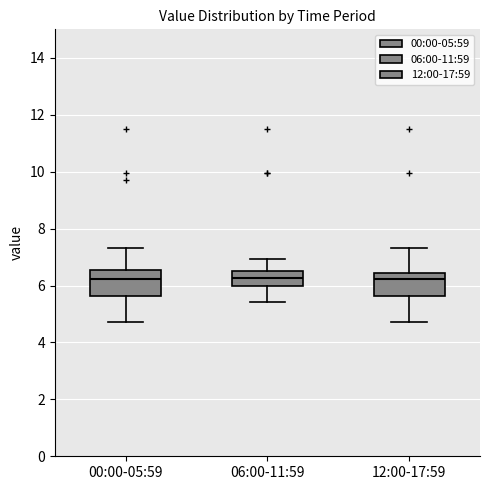

Reading left to right, transcribe this box plot: for each box, give where its median line is, the range the box spans, and where its two whiskers end, as read against the y-axis. The values are not printed on the chart, so give them approximately, as read against the axis.

00:00-05:59: median 6.2, box 5.6 to 6.6, whiskers 4.8 to 7.4
06:00-11:59: median 6.2, box 6.0 to 6.6, whiskers 5.4 to 7.0
12:00-17:59: median 6.2, box 5.6 to 6.4, whiskers 4.8 to 7.4